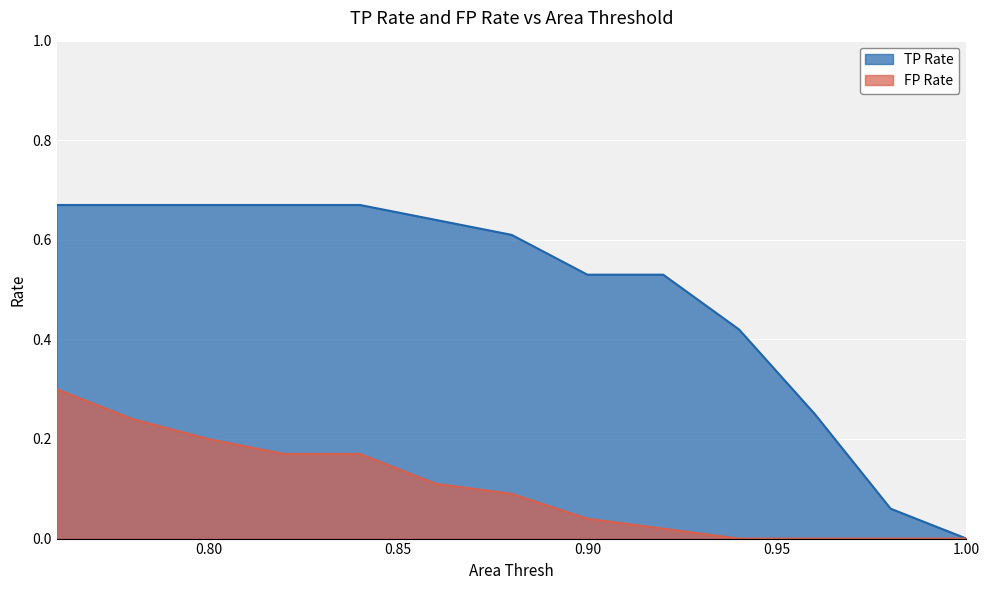

How many lines are shown in the chart?

2